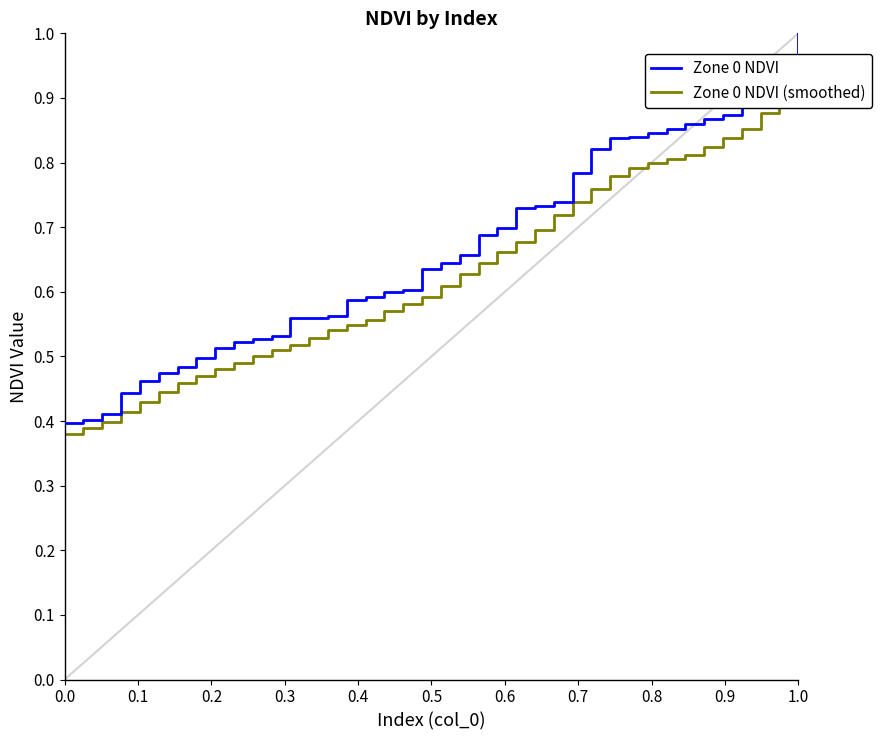

How many lines are shown in the chart?

2